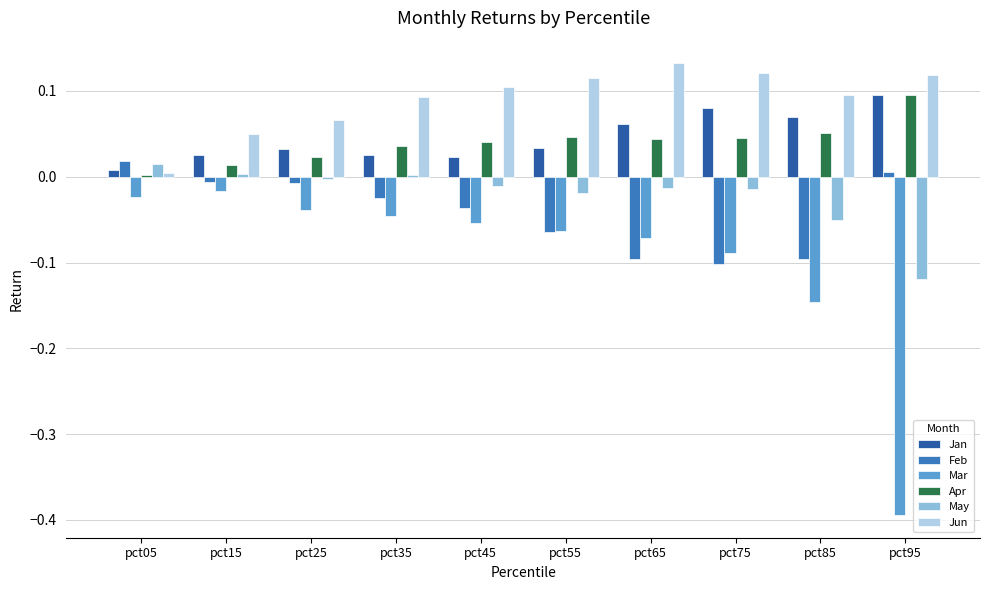

The May series shows -0.2 at pct95. True or false?

False